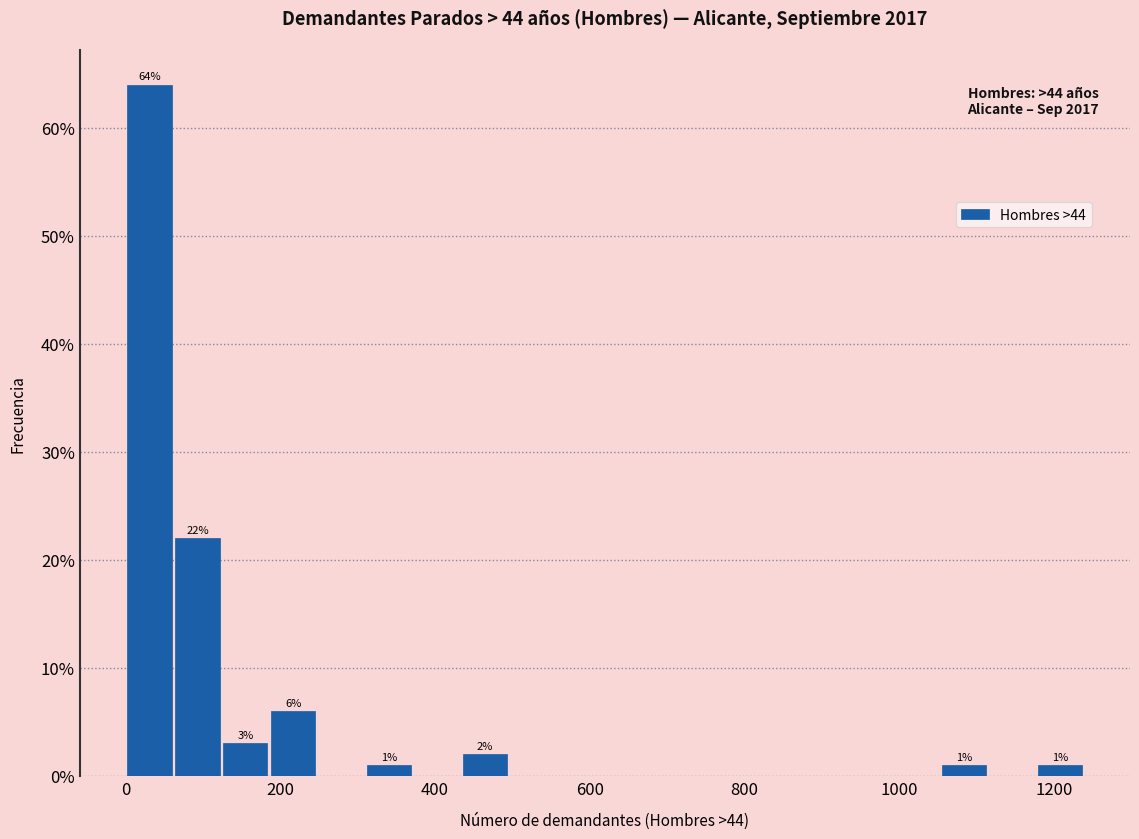

Read against the x-axis, roughly where is the centre of the tallest bar?

40